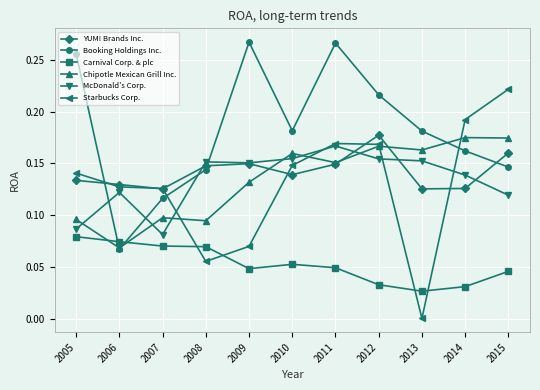

Which series has the largest total across all categories?

Booking Holdings Inc.